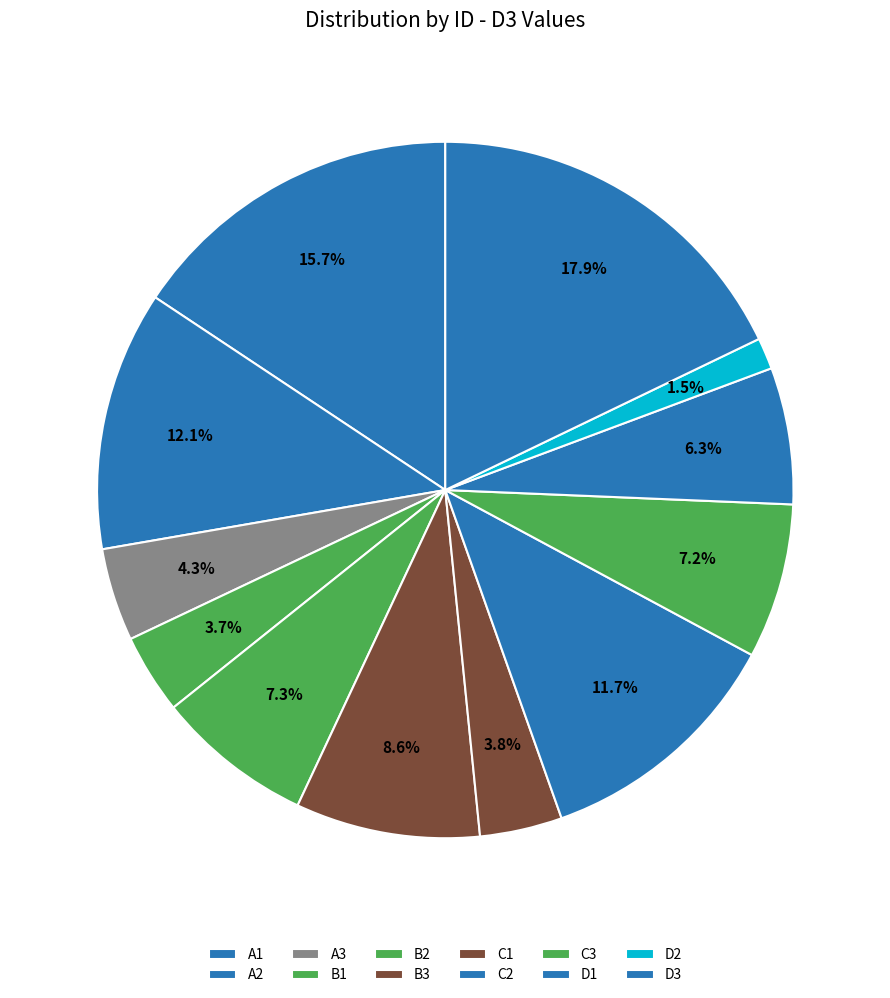

Is A2 the majority of the pie?

No